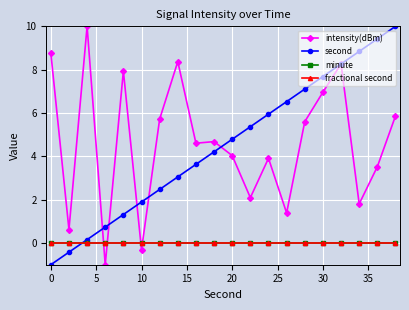

Does the chart have visible grid lines?

Yes